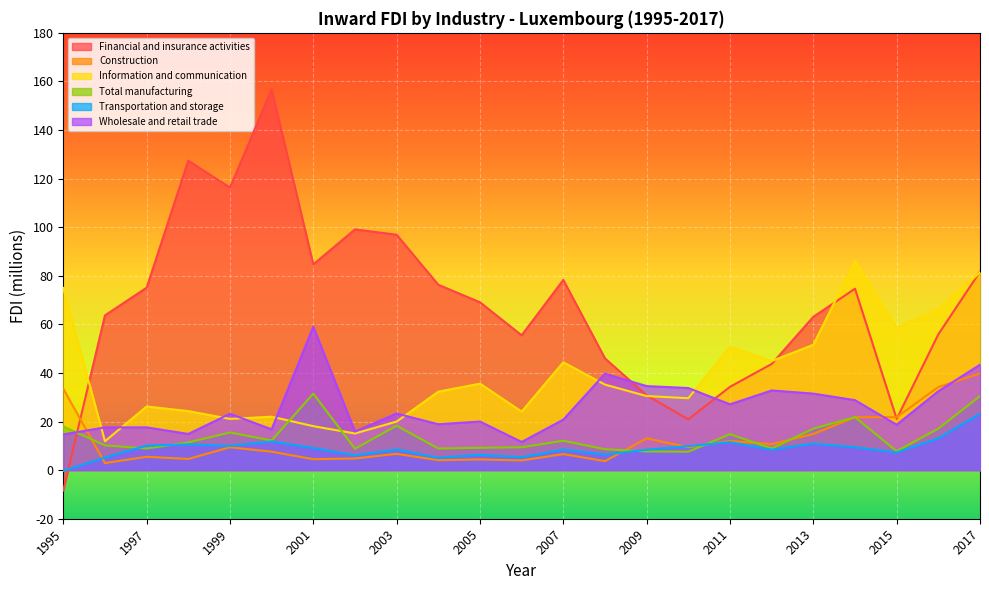

Reading right to left, list all the values displayed in this chart.

Financial and insurance activities: 2017=81.7	2016=55.9	2015=21.1	2014=74.7	2013=63.1	2012=43.7	2011=34.3	2010=20.9	2009=30.8	2008=46.0	2007=78.3	2006=55.5	2005=69.1	2004=76.3	2003=96.9	2002=99.1	2001=84.7	2000=156.8	1999=116.3	1998=127.4	1997=75.1	1996=63.7	1995=-8.4
Construction: 2017=39.8	2016=34.2	2015=21.8	2014=21.8	2013=14.9	2012=10.7	2011=12.0	2010=9.4	2009=13.1	2008=3.7	2007=6.6	2006=4.0	2005=4.4	2004=4.1	2003=6.7	2002=4.8	2001=4.5	2000=7.6	1999=9.4	1998=4.6	1997=5.5	1996=2.9	1995=33.5
Information and communication: 2017=81.4	2016=66.3	2015=58.6	2014=86.1	2013=51.6	2012=44.9	2011=50.8	2010=29.6	2009=30.5	2008=35.2	2007=44.4	2006=24.1	2005=35.6	2004=32.3	2003=20.0	2002=15.1	2001=18.1	2000=22.0	1999=21.1	1998=24.3	1997=26.2	1996=11.9	1995=75.0
Total manufacturing: 2017=30.5	2016=17.1	2015=7.8	2014=21.8	2013=17.1	2012=8.9	2011=14.8	2010=7.6	2009=7.7	2008=8.6	2007=12.1	2006=9.4	2005=9.2	2004=8.9	2003=18.3	2002=8.8	2001=31.5	2000=12.2	1999=15.5	1998=11.4	1997=8.9	1996=10.2	1995=18.0
Transportation and storage: 2017=23.2	2016=13.1	2015=7.3	2014=9.4	2013=10.9	2012=8.4	2011=11.5	2010=9.9	2009=8.4	2008=6.4	2007=8.5	2006=5.3	2005=6.3	2004=5.1	2003=8.5	2002=6.1	2001=9.1	2000=11.8	1999=10.0	1998=10.6	1997=10.1	1996=5.2	1995=-0.3
Wholesale and retail trade: 2017=43.4	2016=32.5	2015=18.7	2014=28.8	2013=31.5	2012=32.8	2011=27.1	2010=33.8	2009=34.6	2008=39.7	2007=20.8	2006=11.6	2005=20.0	2004=18.9	2003=23.3	2002=15.9	2001=59.0	2000=16.8	1999=23.2	1998=14.9	1997=17.6	1996=17.6	1995=14.7